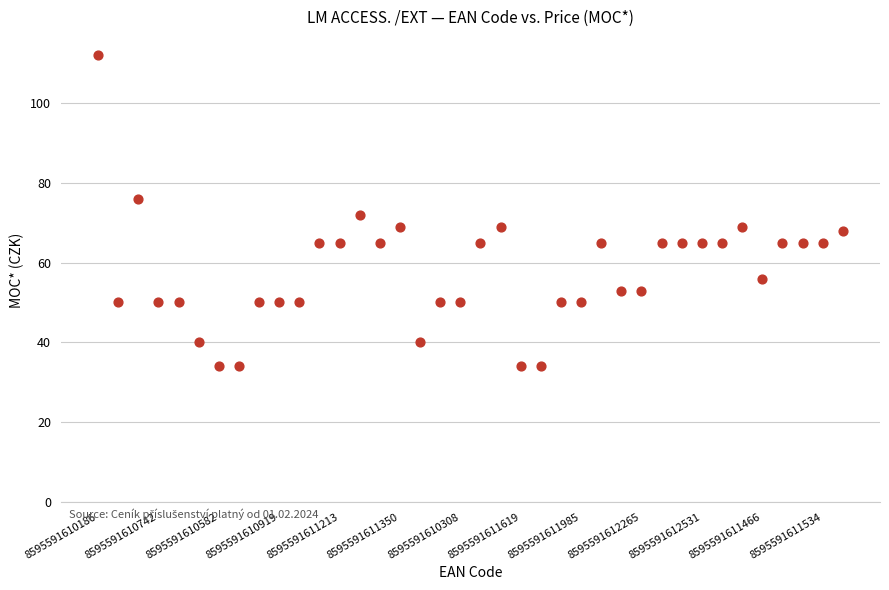

What is the range of Y values (max minus min)?

78